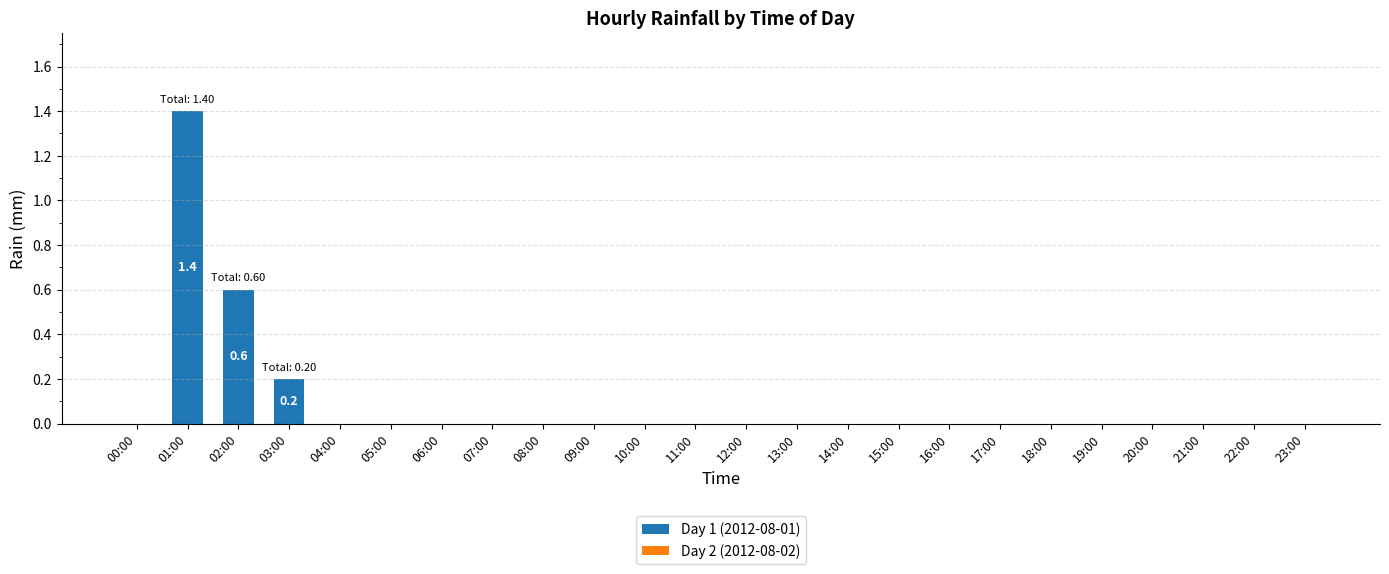

True or false: the data shows 0.9 at 21:00.

False